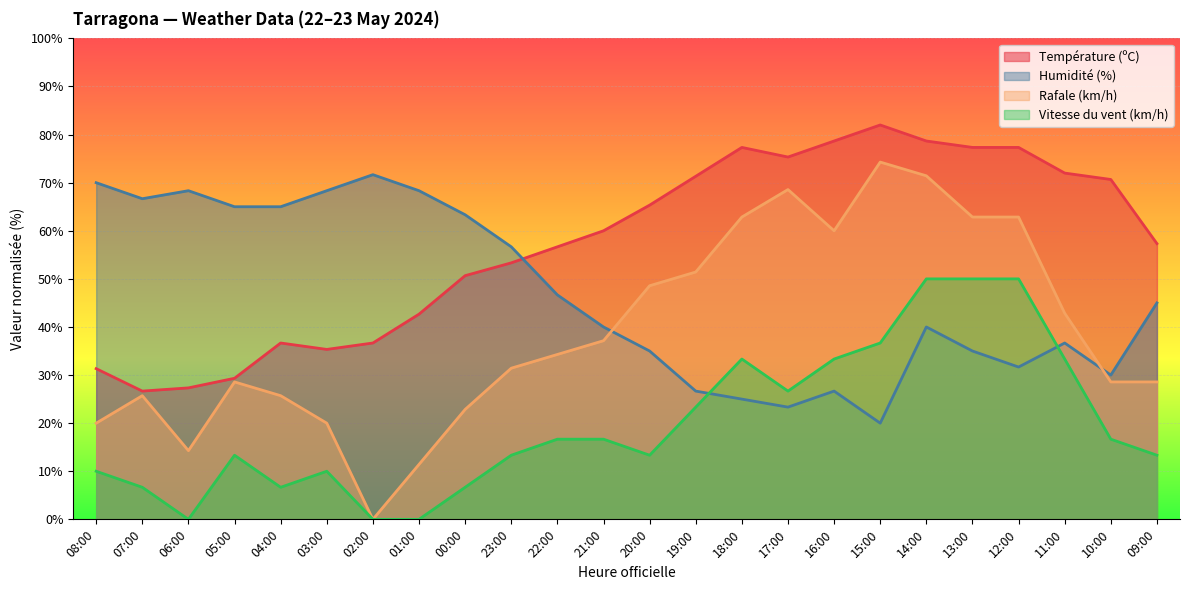

Reading left to right, what are all the values shown in this chart?

Température (ºC): 31.3	26.7	27.3	29.3	36.7	35.3	36.7	42.7	50.7	53.3	56.7	60.0	65.3	71.3	77.3	75.3	78.7	82.0	78.7	77.3	77.3	72.0	70.7	57.3
Humidité (%): 70.0	66.7	68.3	65.0	65.0	68.3	71.7	68.3	63.3	56.7	46.7	40.0	35.0	26.7	25.0	23.3	26.7	20.0	40.0	35.0	31.7	36.7	30.0	45.0
Vitesse du vent (km/h): 10.0	6.7	0.0	13.3	6.7	10.0	0.0	0.0	6.7	13.3	16.7	16.7	13.3	23.3	33.3	26.7	33.3	36.7	50.0	50.0	50.0	33.3	16.7	13.3
Rafale (km/h): 20.0	25.7	14.3	28.6	25.7	20.0	0.0	11.4	22.9	31.4	34.3	37.1	48.6	51.4	62.9	68.6	60.0	74.3	71.4	62.9	62.9	42.9	28.6	28.6